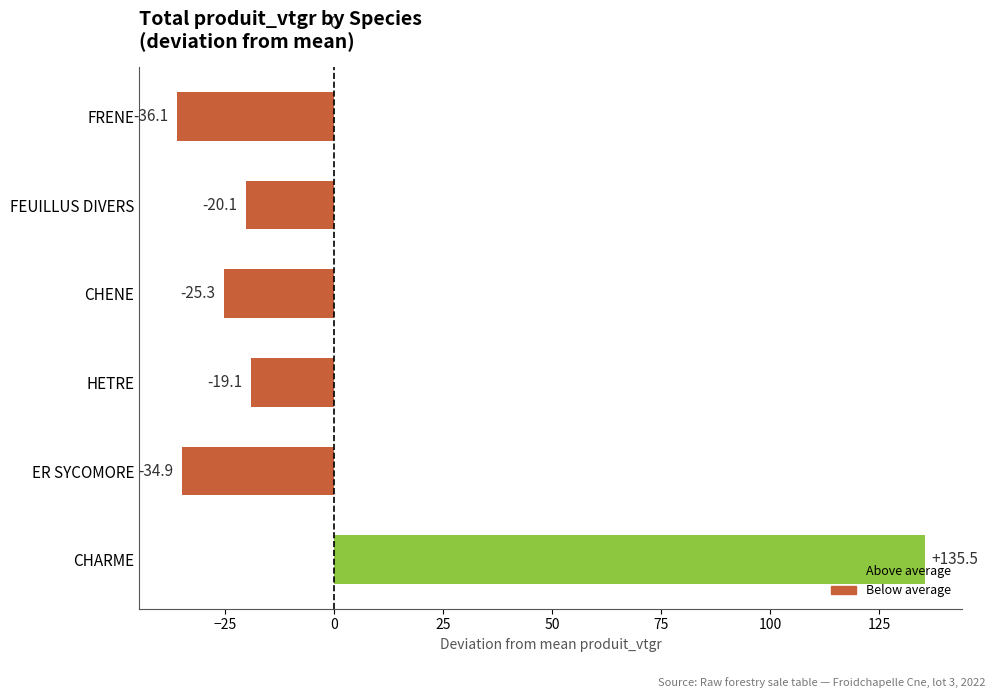

What is the smallest value displayed?

-36.1